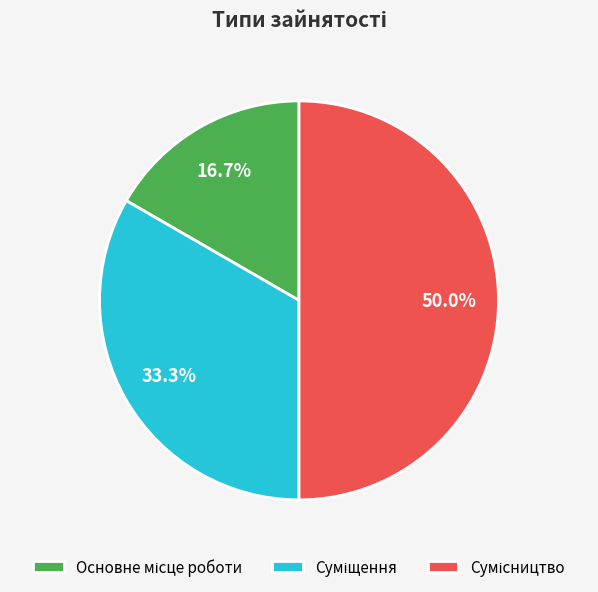

To the nearest percent, what is the combined percentage of Суміщення and Сумісництво?

83%